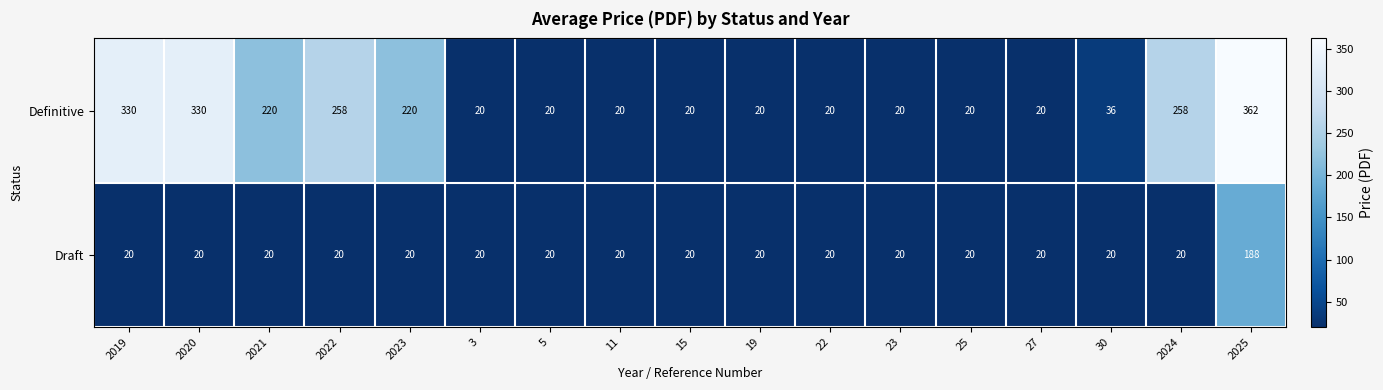

Rank the series by their average value, from lowest to highest.

Draft, Definitive